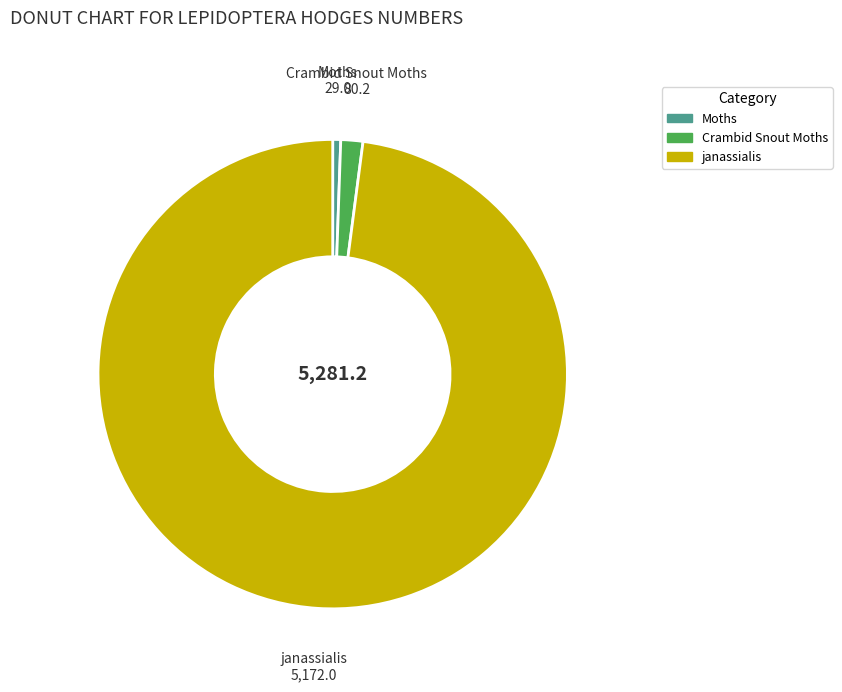

What is the ratio of the value at Moths to the value at Crambid Snout Moths?

0.4